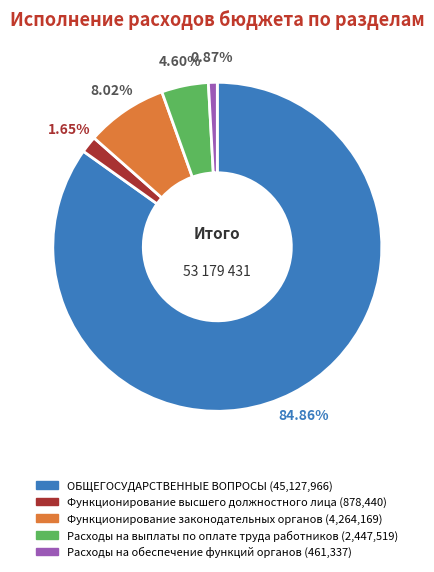

Which category has the biggest portion of the pie?

ОБЩЕГОСУДАРСТВЕННЫЕ ВОПРОСЫ